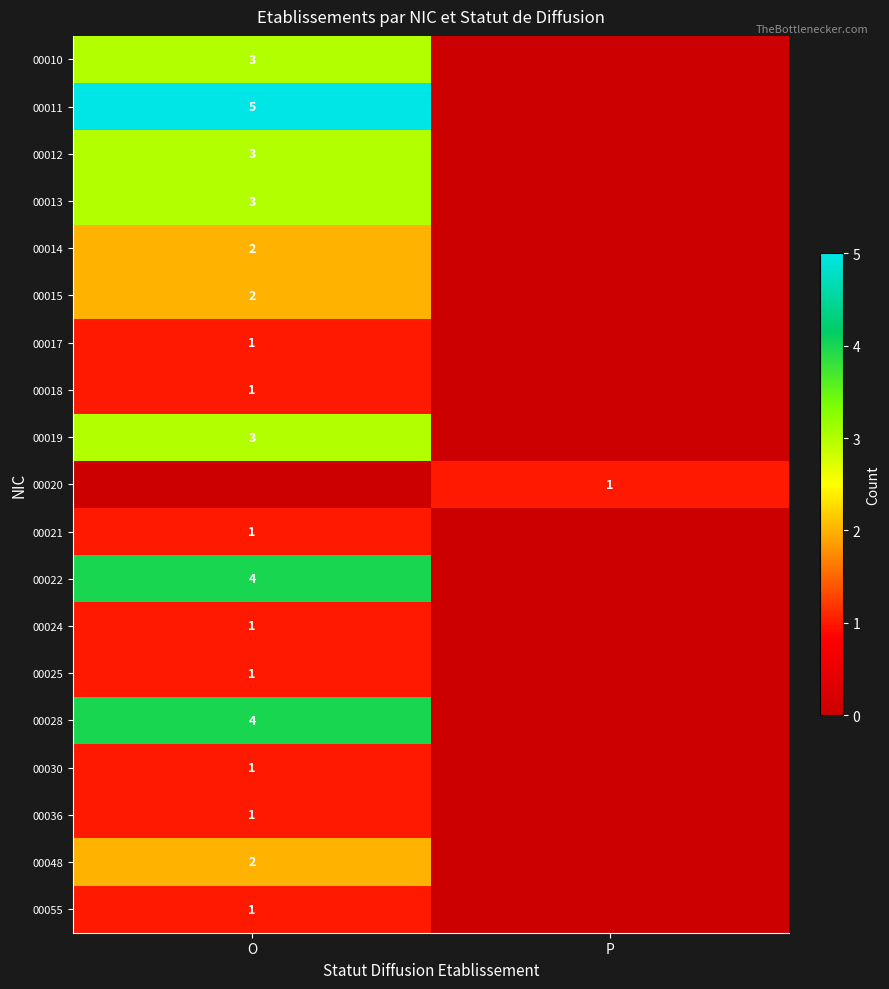

Is it true that 00013 equals 5 at O?

False